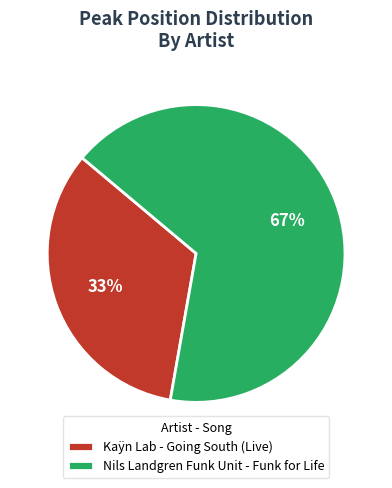

What percentage is the Kaÿn Lab - Going South (Live) slice, to the nearest percent?

33%